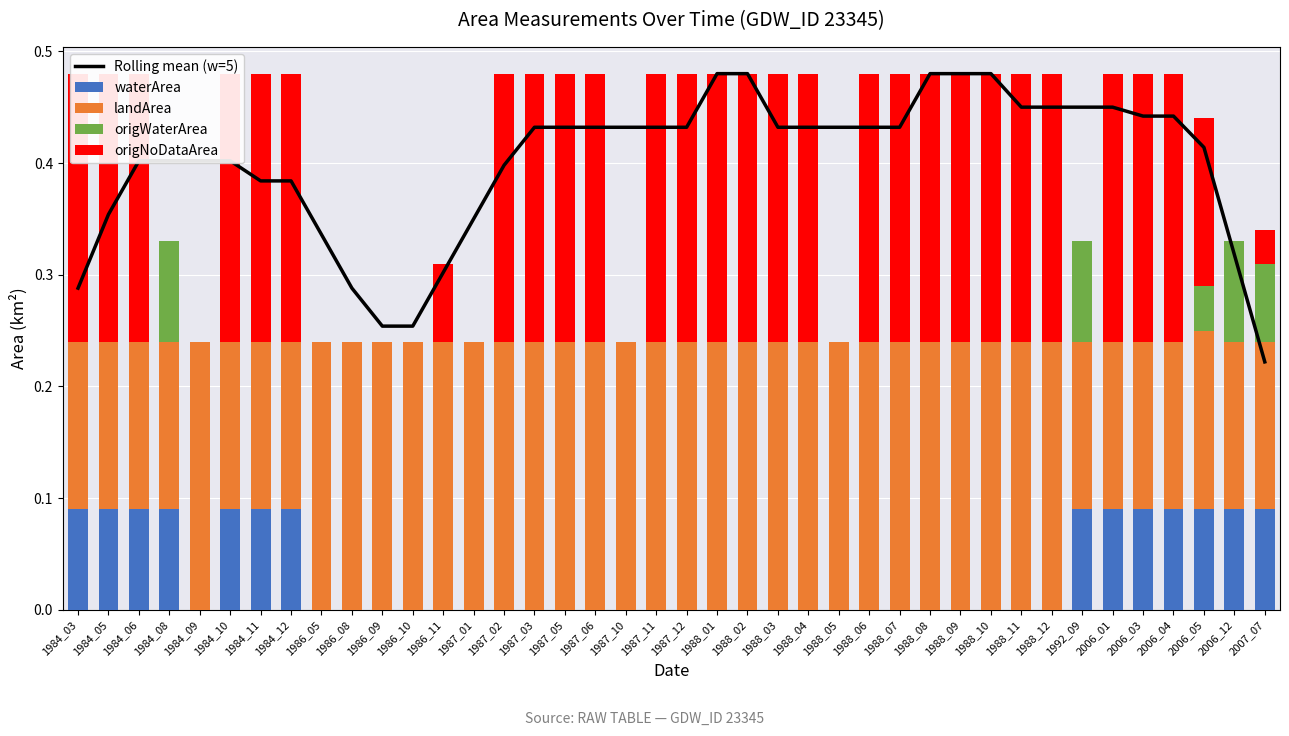

What value does the Rolling mean (w=5) series have at 1986_09?

0.3